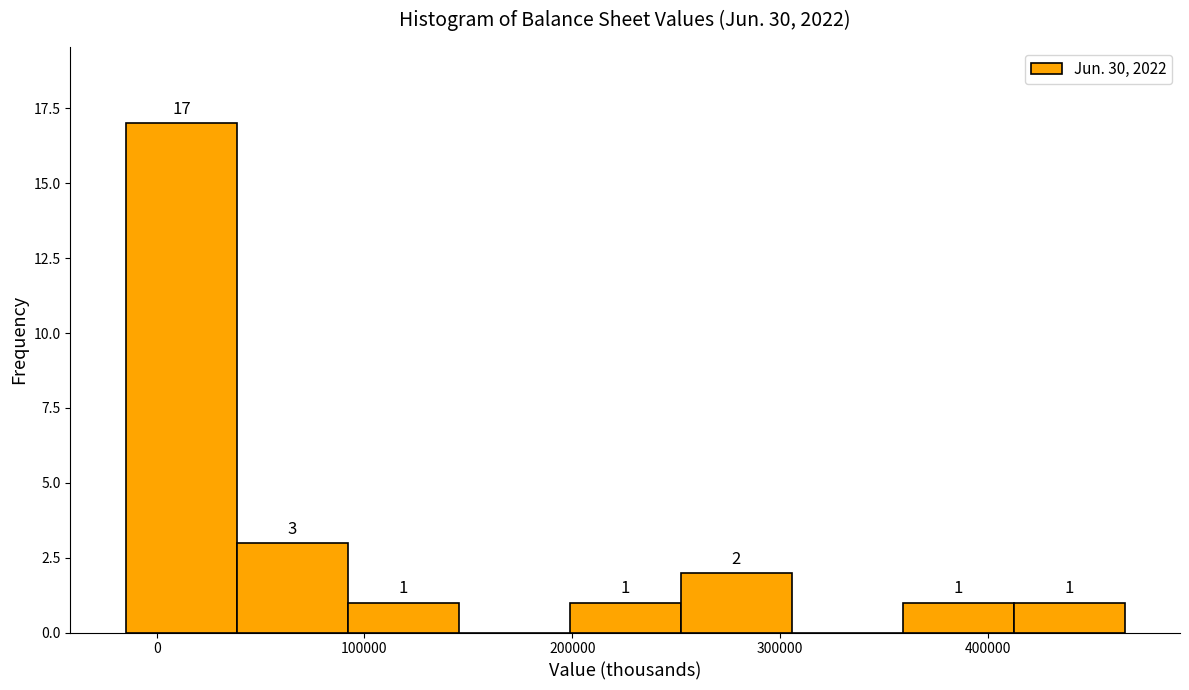

Over which range of the x-axis is the bar tallest?

-10000 to 40000